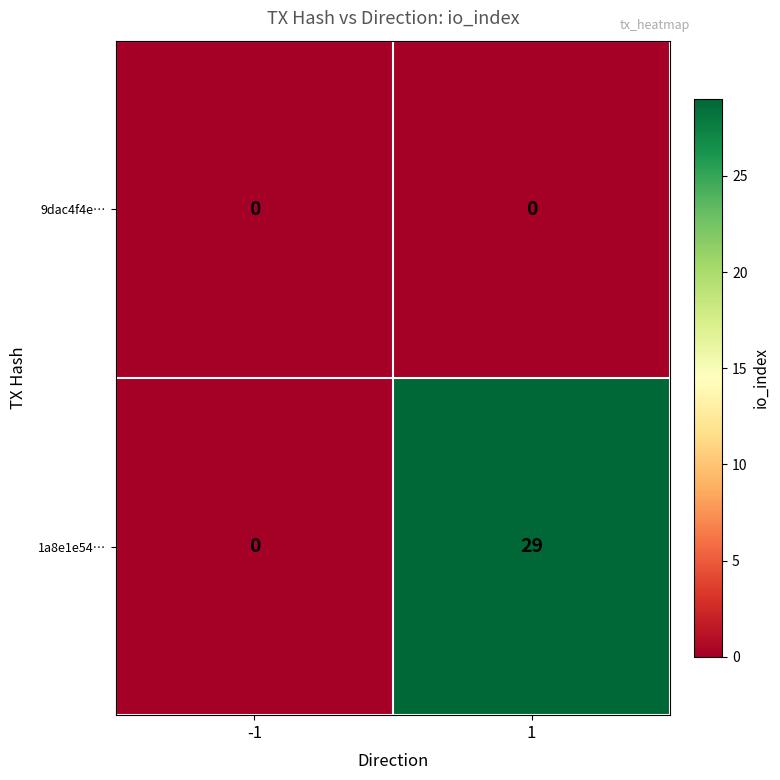

The 1a8e1e54… series shows 49 at 1. True or false?

False